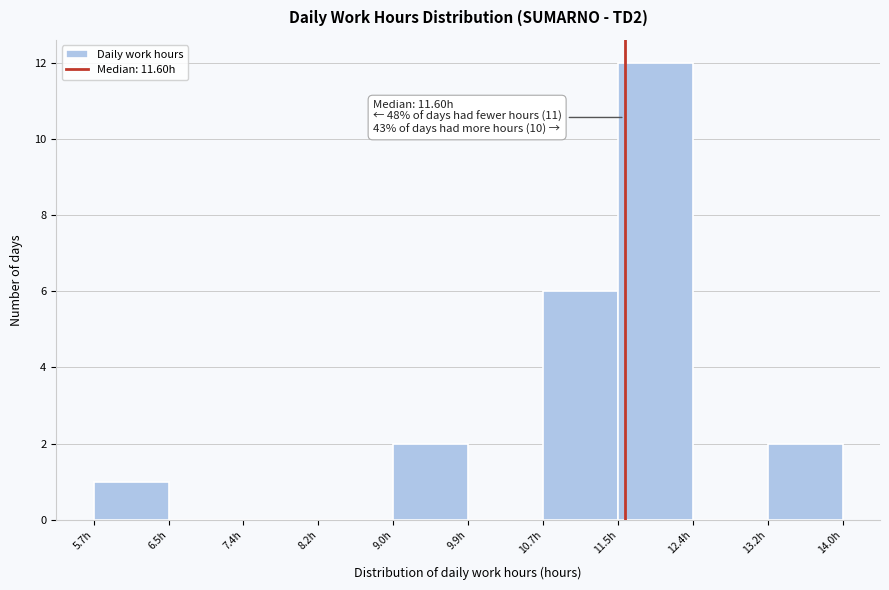

Which range on the x-axis has the tallest bar?

11.5 to 12.4